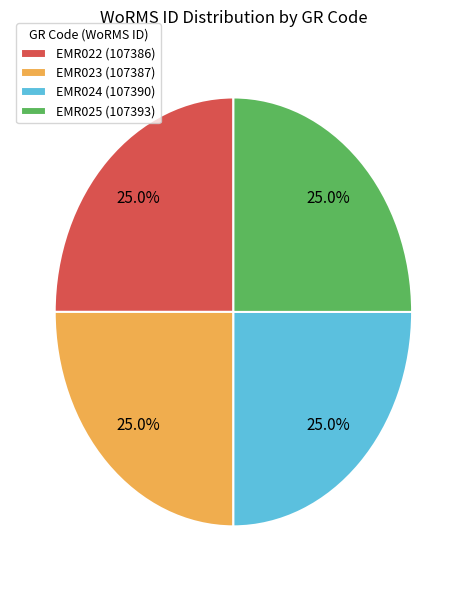

Count the number of slices in the pie.

4